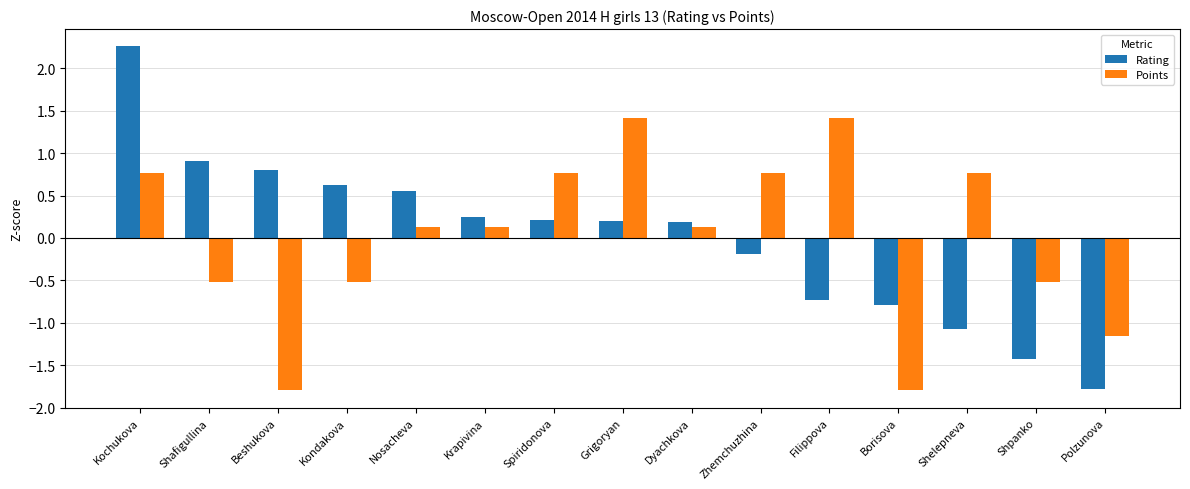

Rank the series by their maximum value, from lowest to highest.

Points, Rating